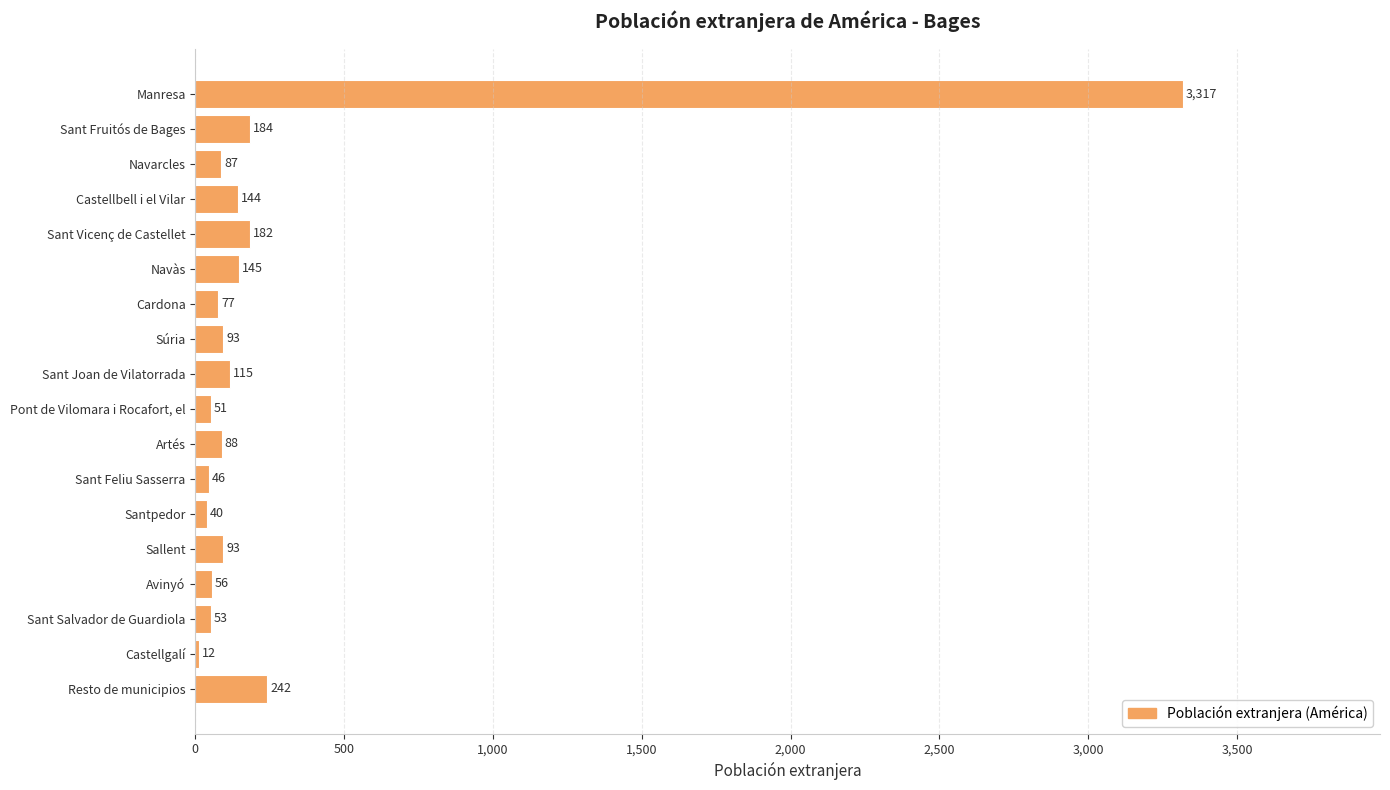

Is it true that the value at Castellgalí is 12?

True